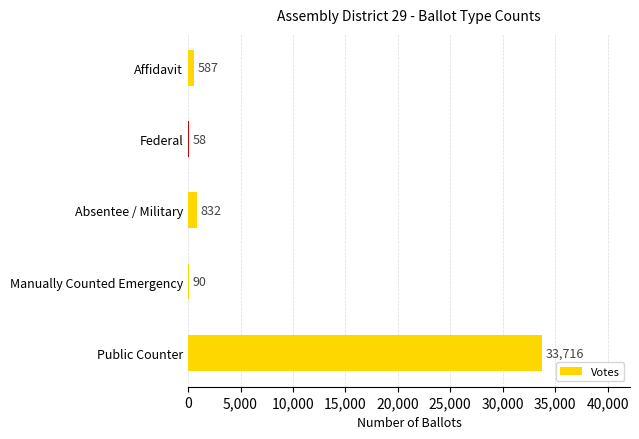

What is the sum of the values at Absentee / Military and Affidavit?

1419